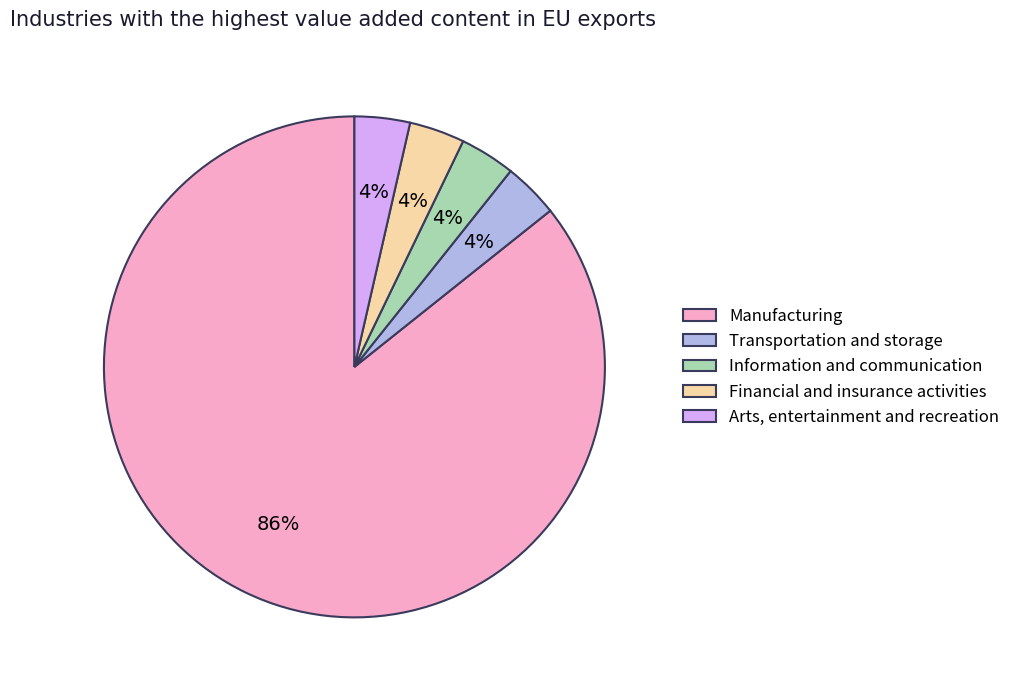

What is the largest slice in the pie chart?

Manufacturing